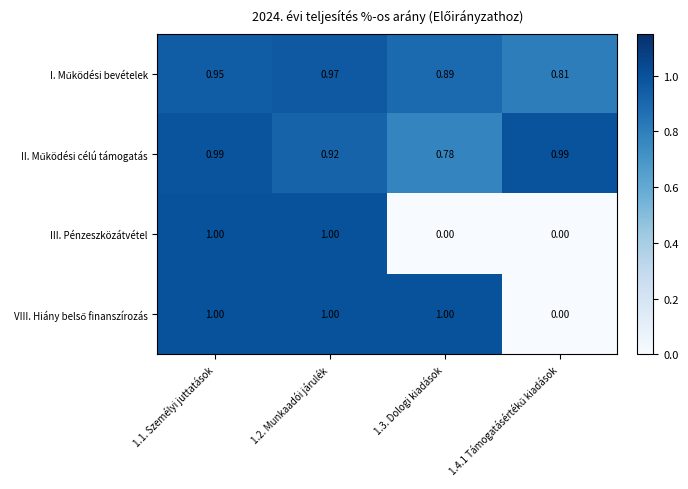

Which has a higher value, 1.1. Személyi juttatások or 1.4.1 Támogatásértékű kiadások?

1.1. Személyi juttatások